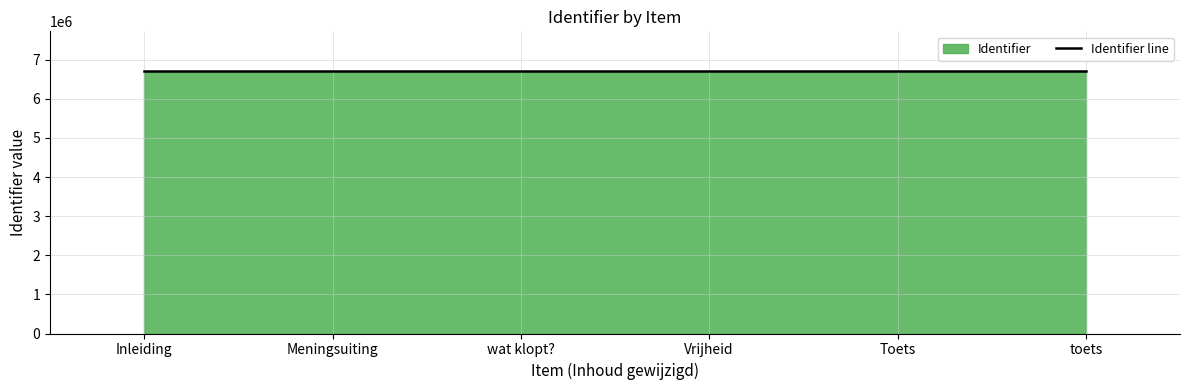

At which category does the chart reach its peak across all series?

toets